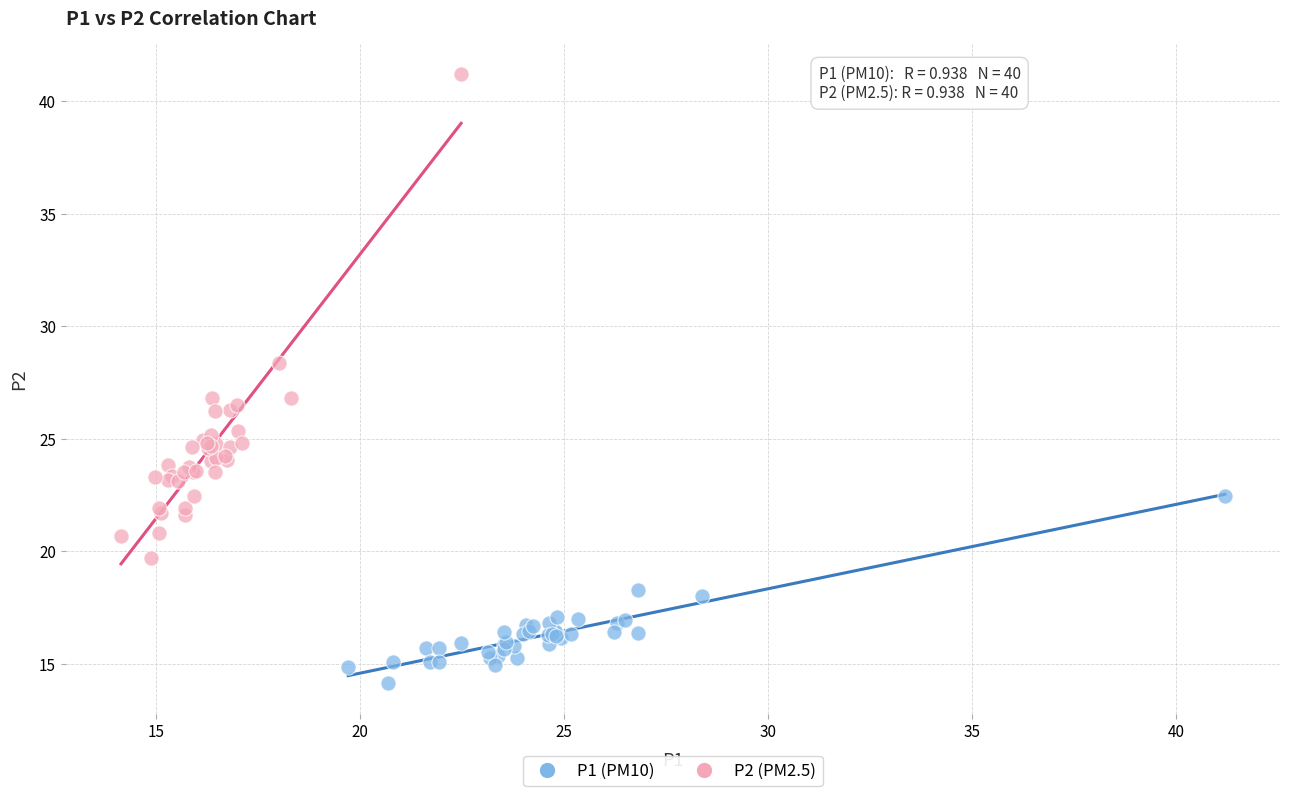

Which series contains the lowest Y value?

P1 (PM10)